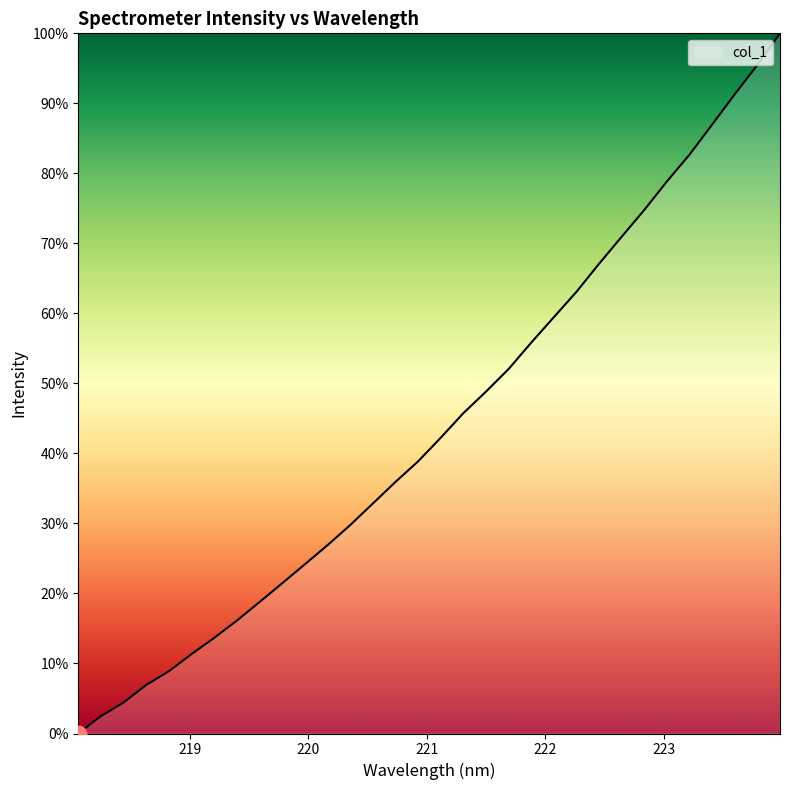

True or false: the data has more than 0 interior local peaks.

False